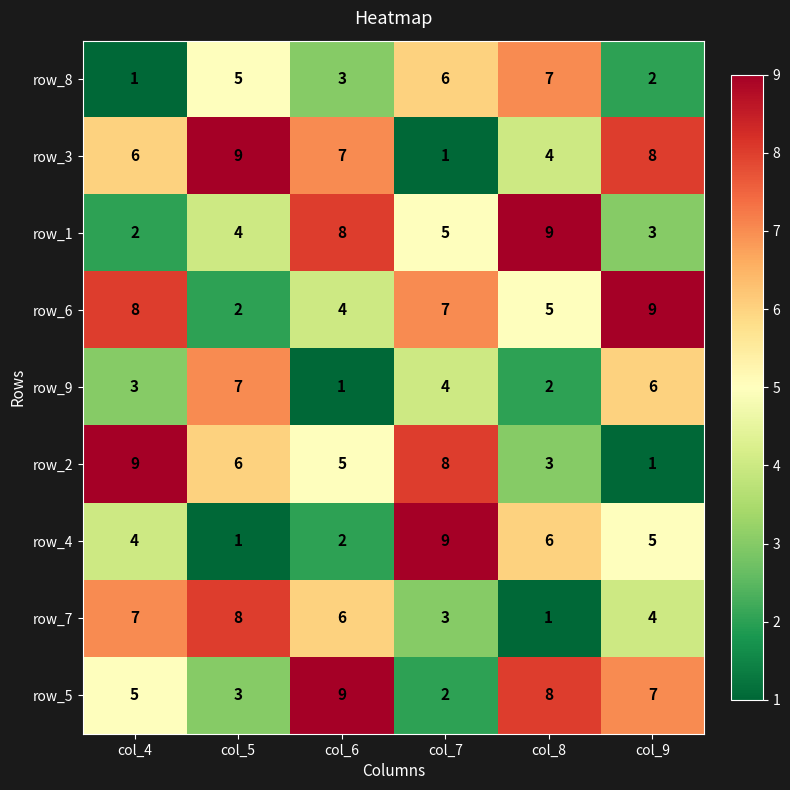

Count the number of data series in this chart.

9